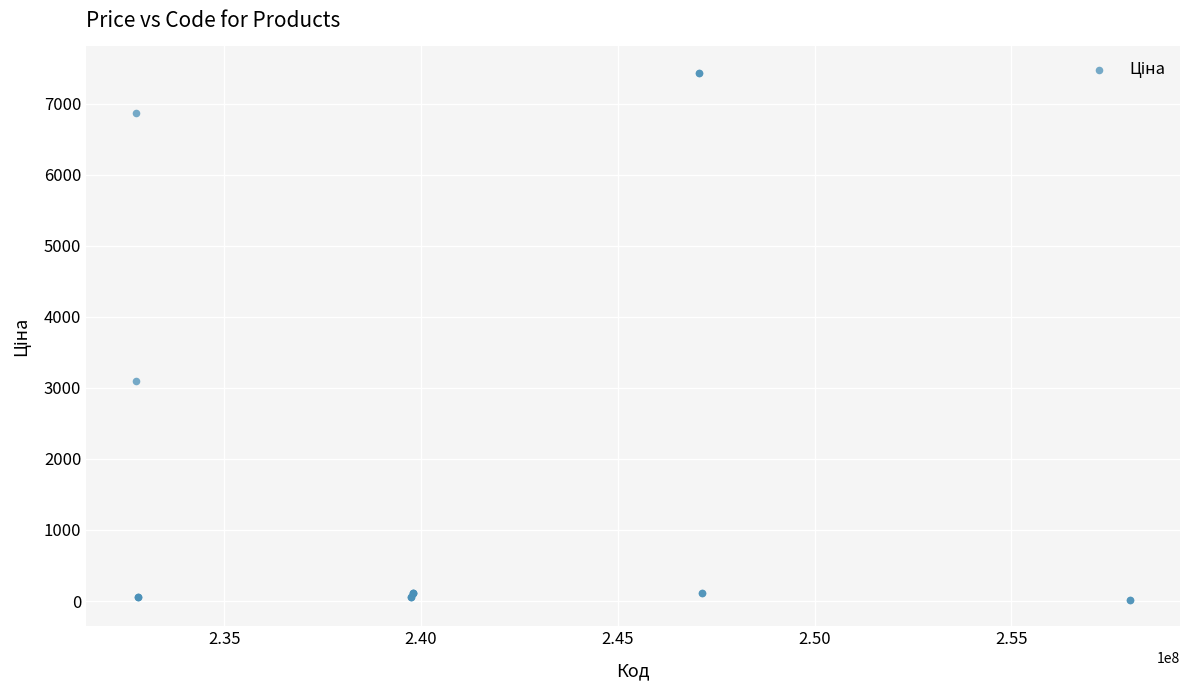

What Y value in the scatter plot is closest to 3725?

3091.2